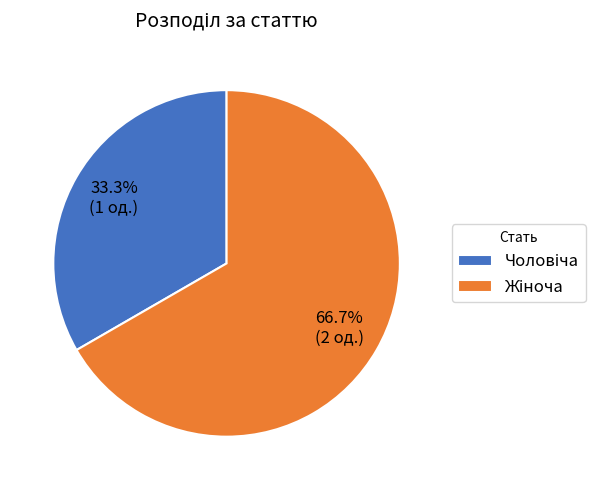

Is there any slice that represents more than half of the pie?

Yes